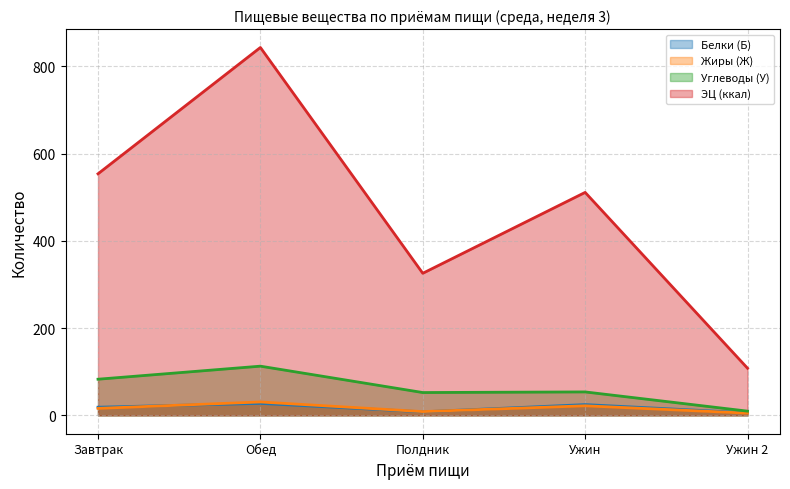

The value of ЭЦ (ккал) at Завтрак is 385.3. True or false?

False